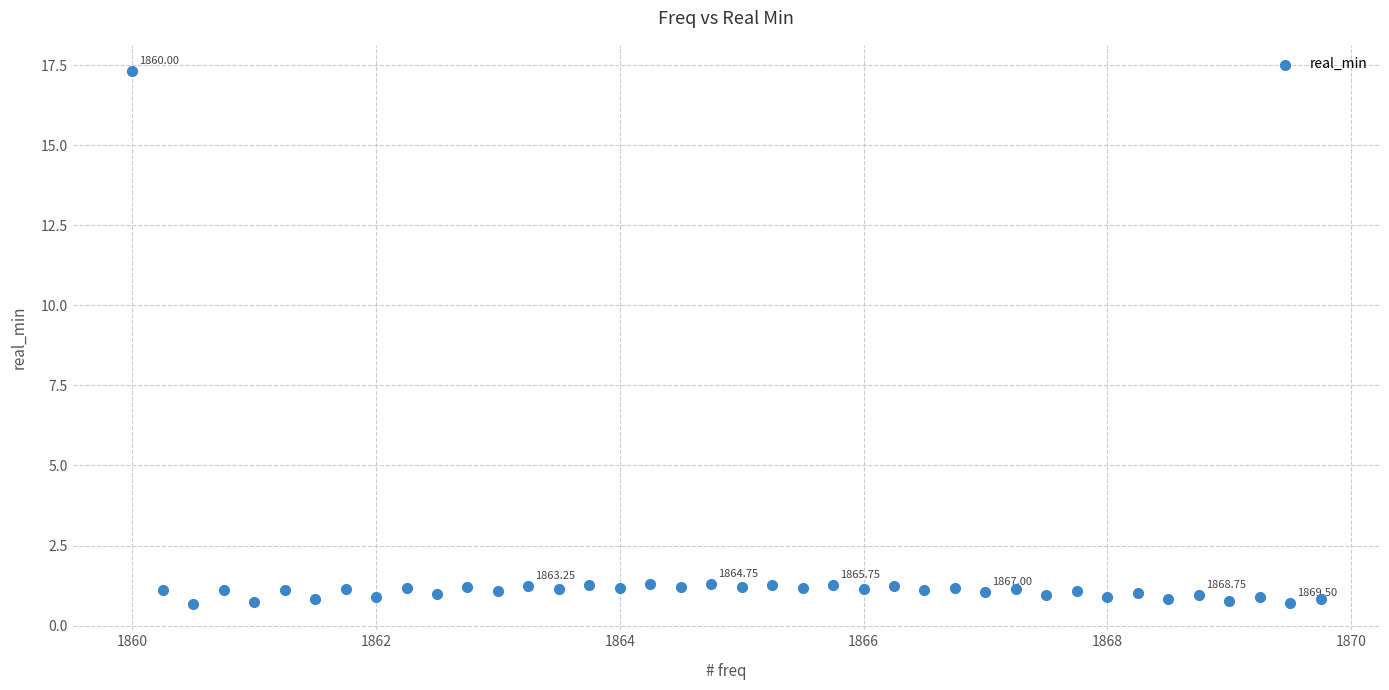

What is the range of X values (max minus min)?

9.8